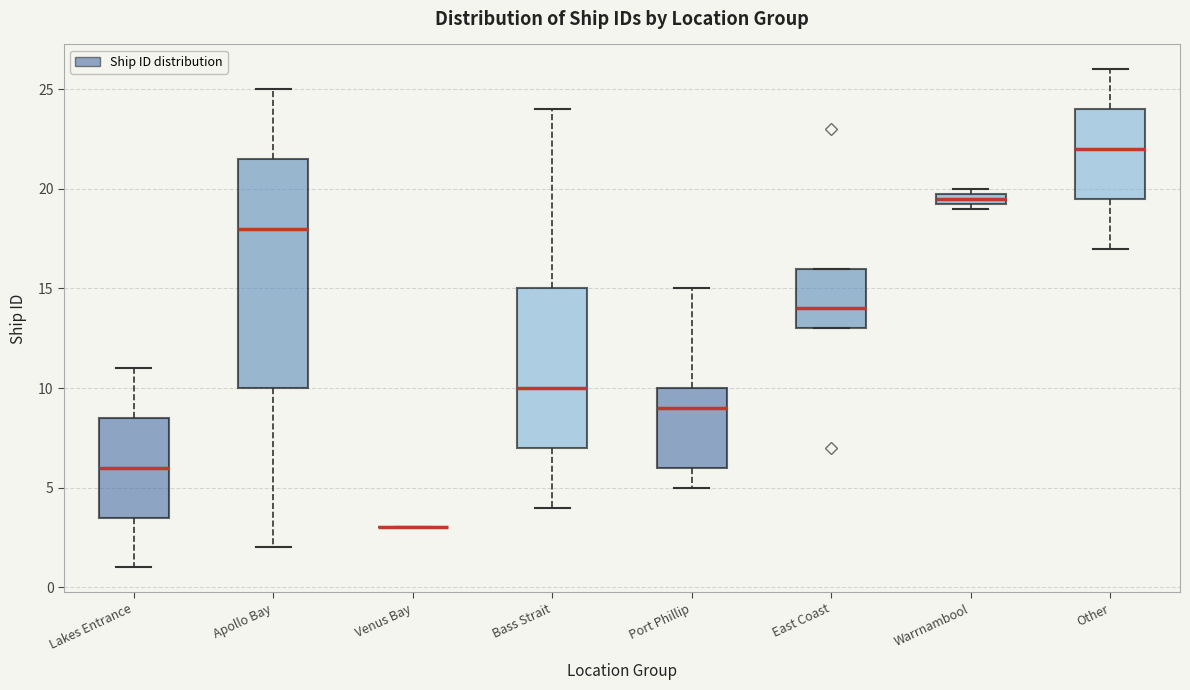

Which box is the tallest, from its lower edge to its upper edge?

Apollo Bay